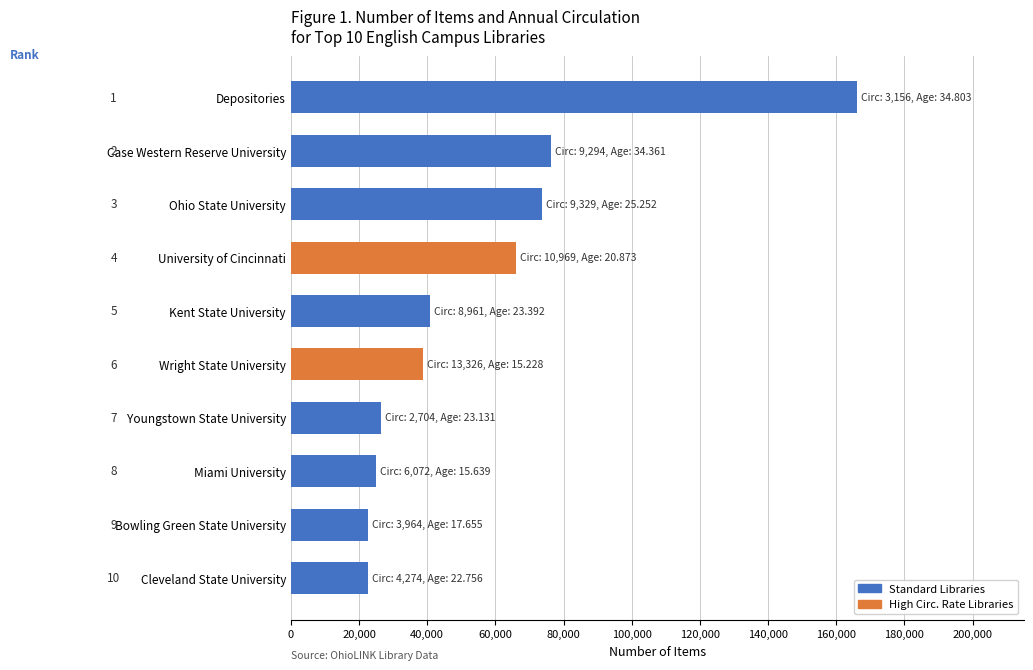

What is the change in value from Case Western Reserve University to Wright State University?

-37488